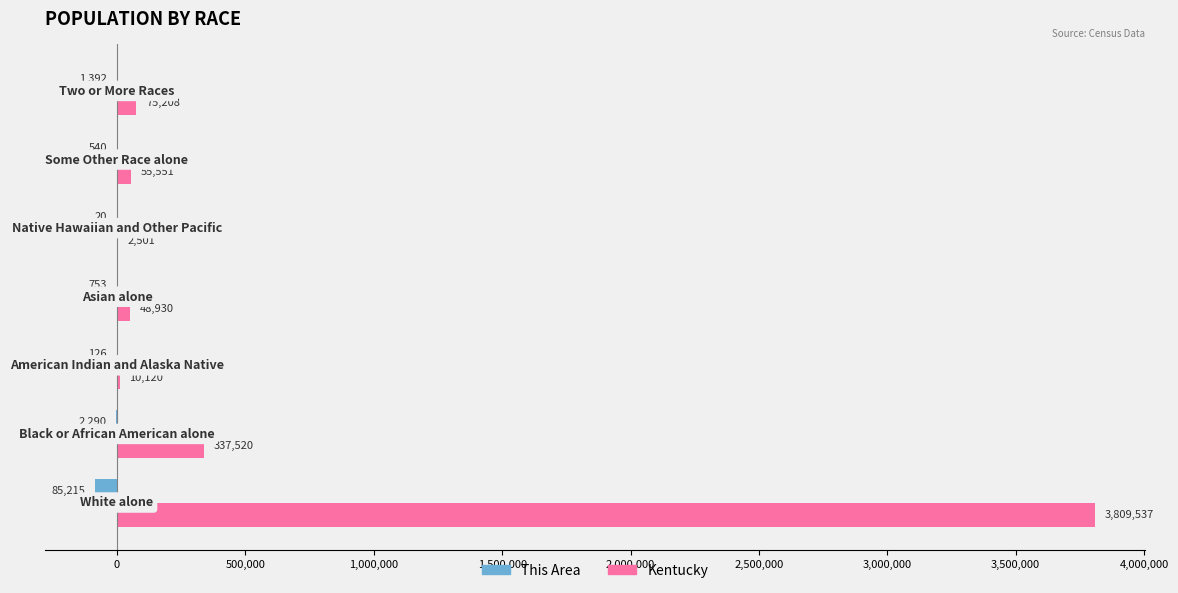

What is the sum of all This Area values?

-90336